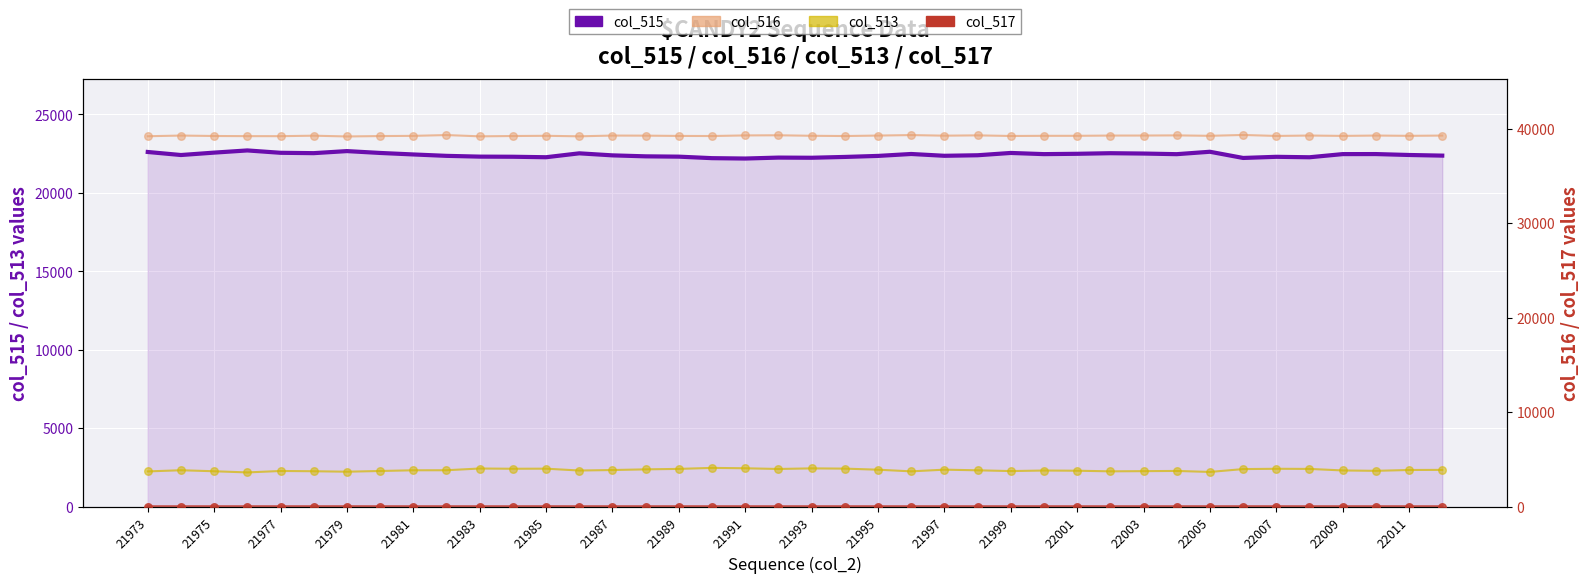

Which series contains the lowest Y value?

col_517